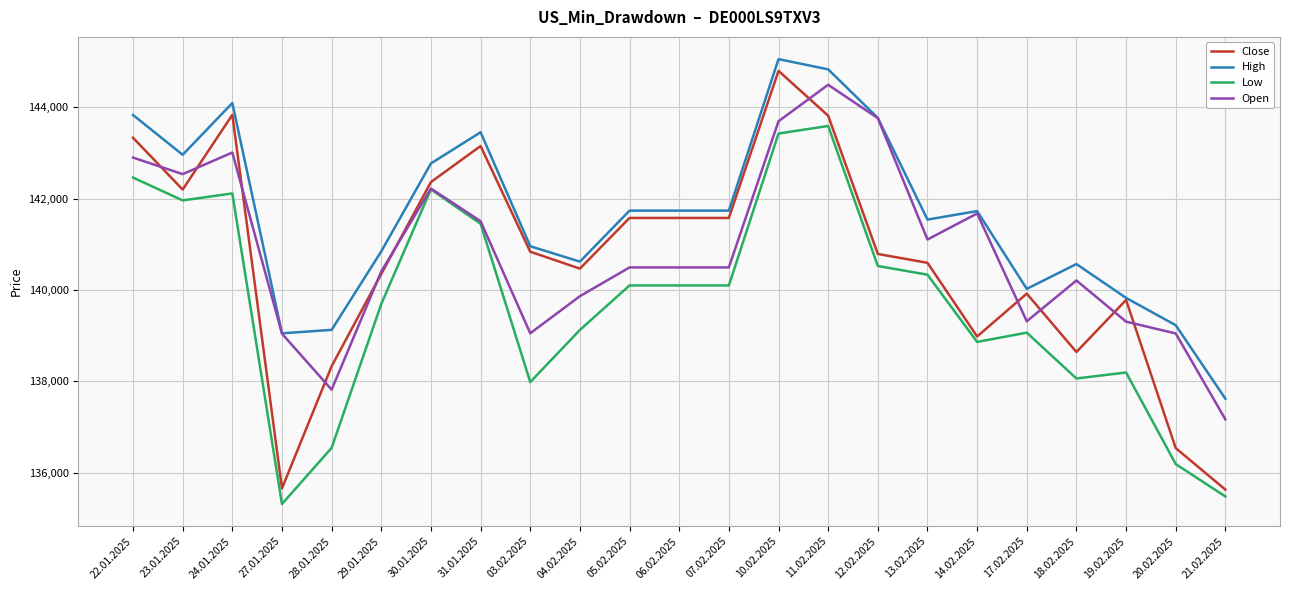

What position from the left is 27.01.2025?

4